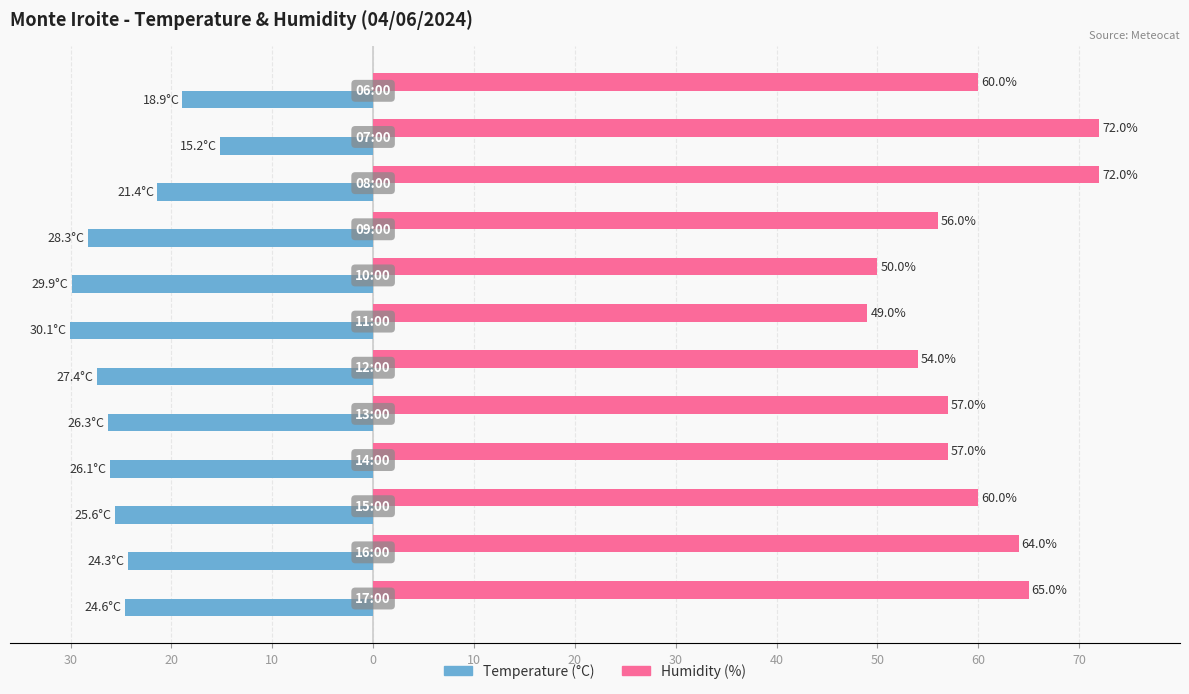

How many bars are there in each group?

2